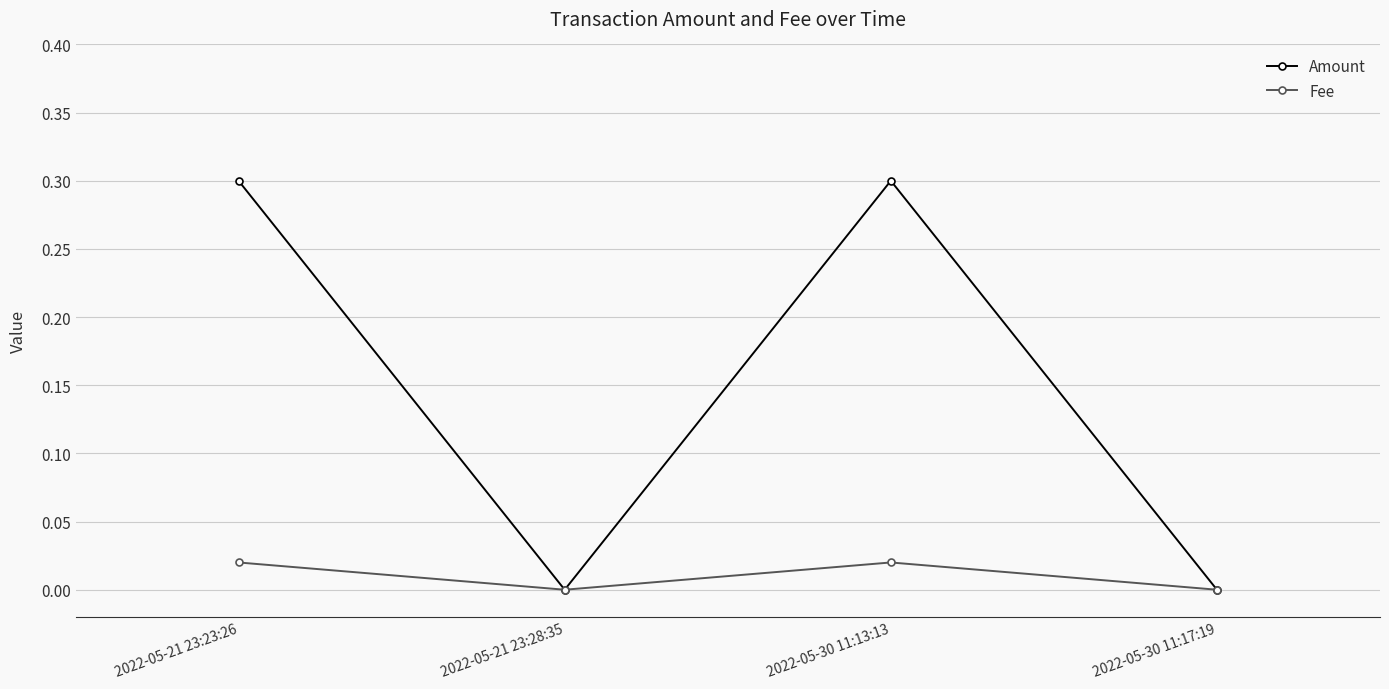

Between 2022-05-30 11:13:13 and 2022-05-30 11:17:19, which series saw the biggest shift?

Amount